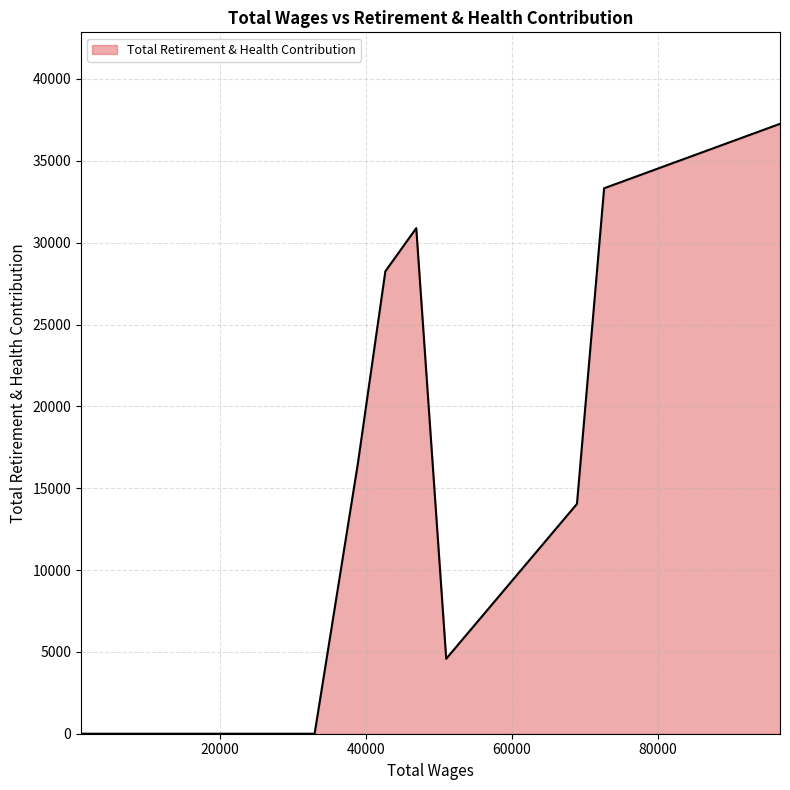

What is the greatest value displayed?

37260